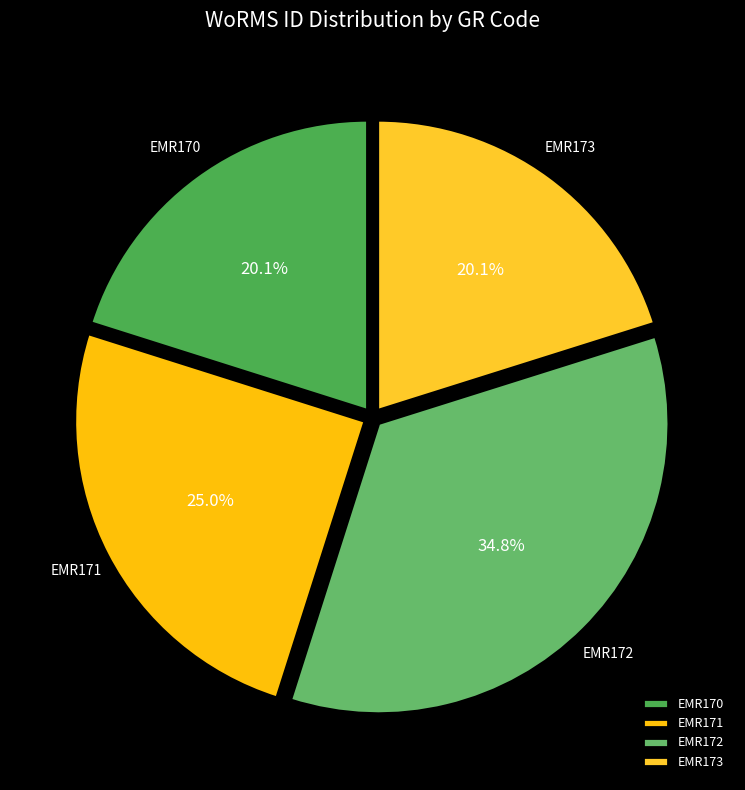

The EMR170 slice represents 14% of the pie. True or false?

False